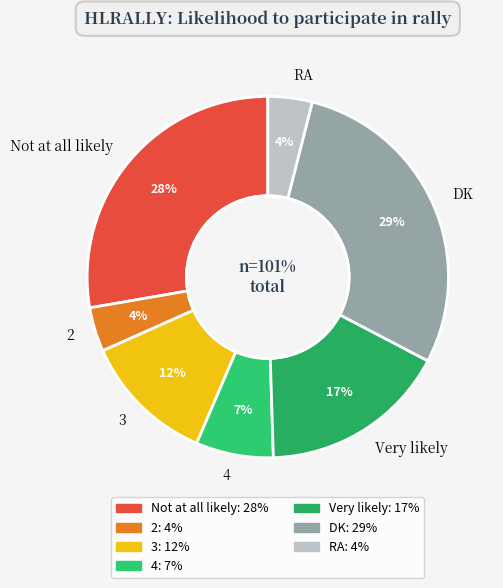

To the nearest percent, what portion does DK represent?

29%